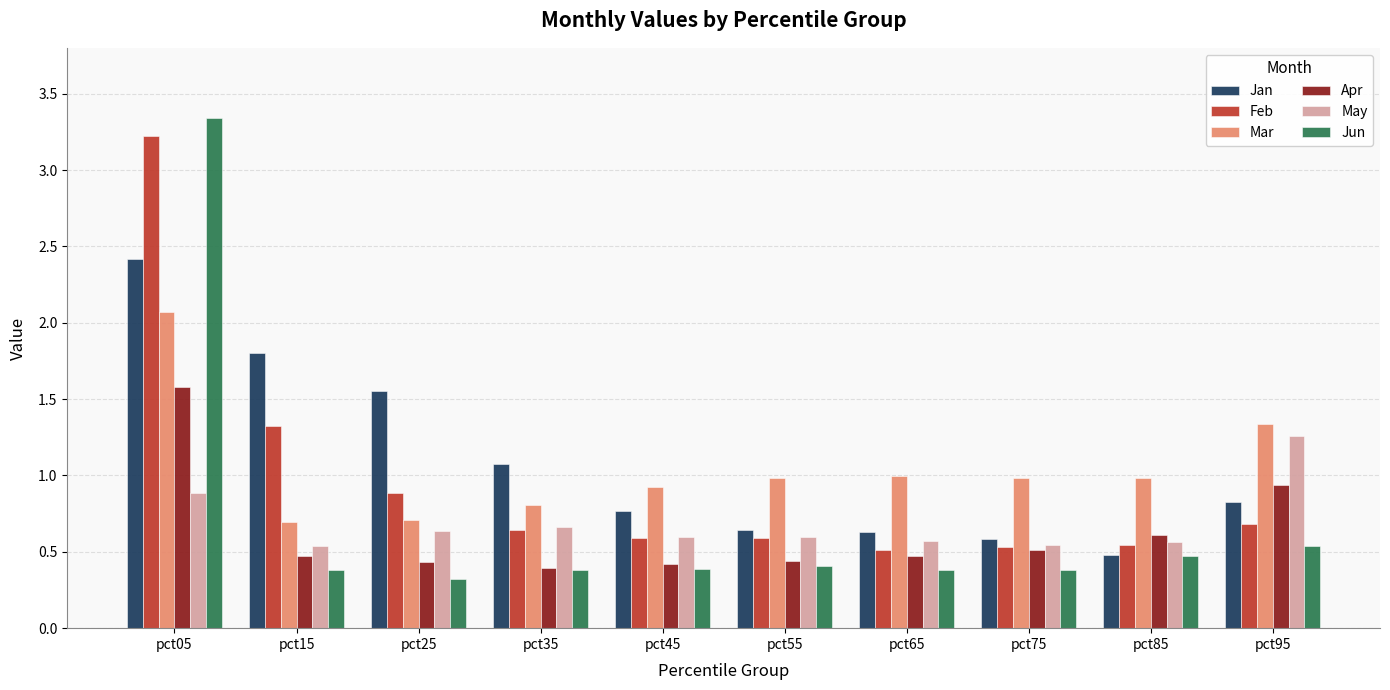

What is the difference between the maximum and second lowest values in the Apr series?

1.2